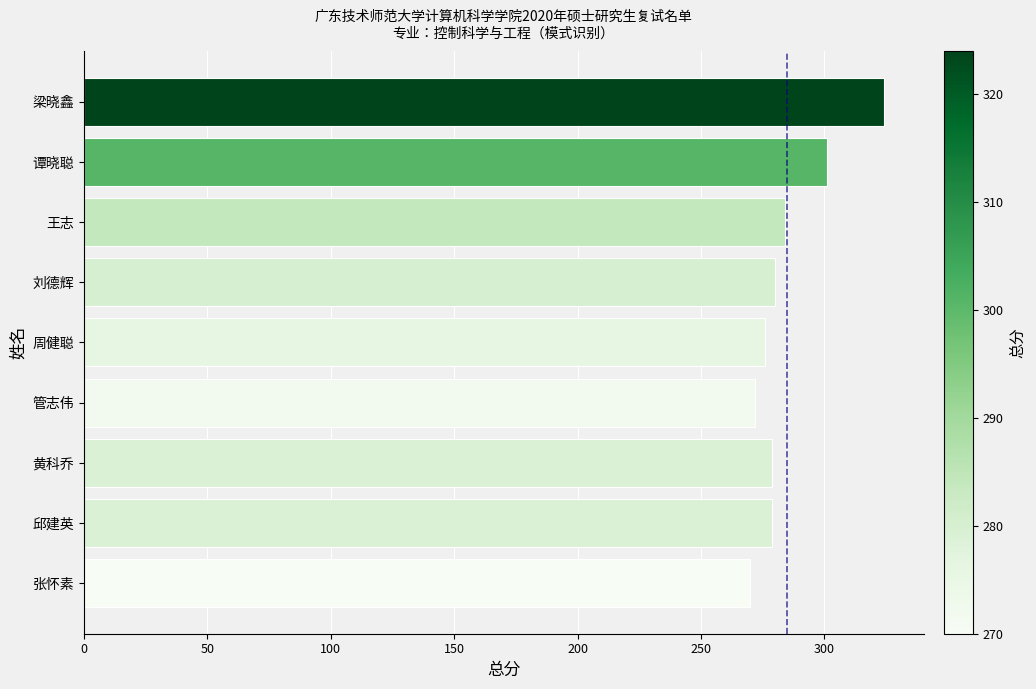

What is the average value?

285